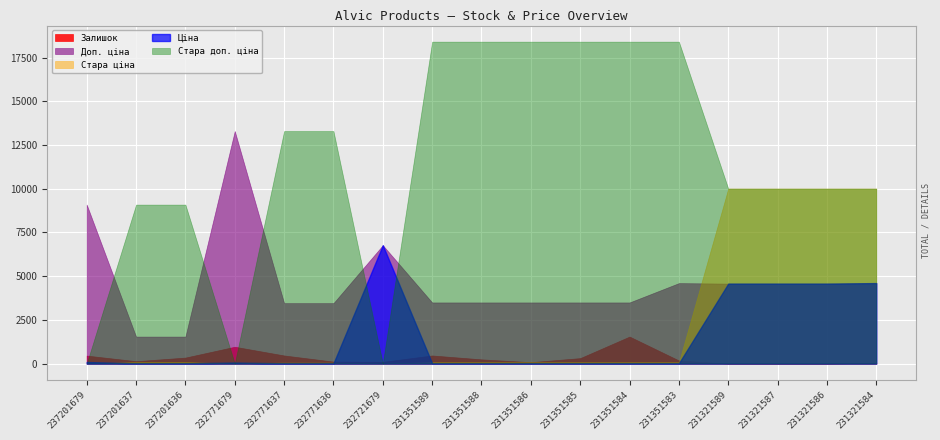

True or false: Доп. ціна has a value of 3457.0 at 232771637.

True